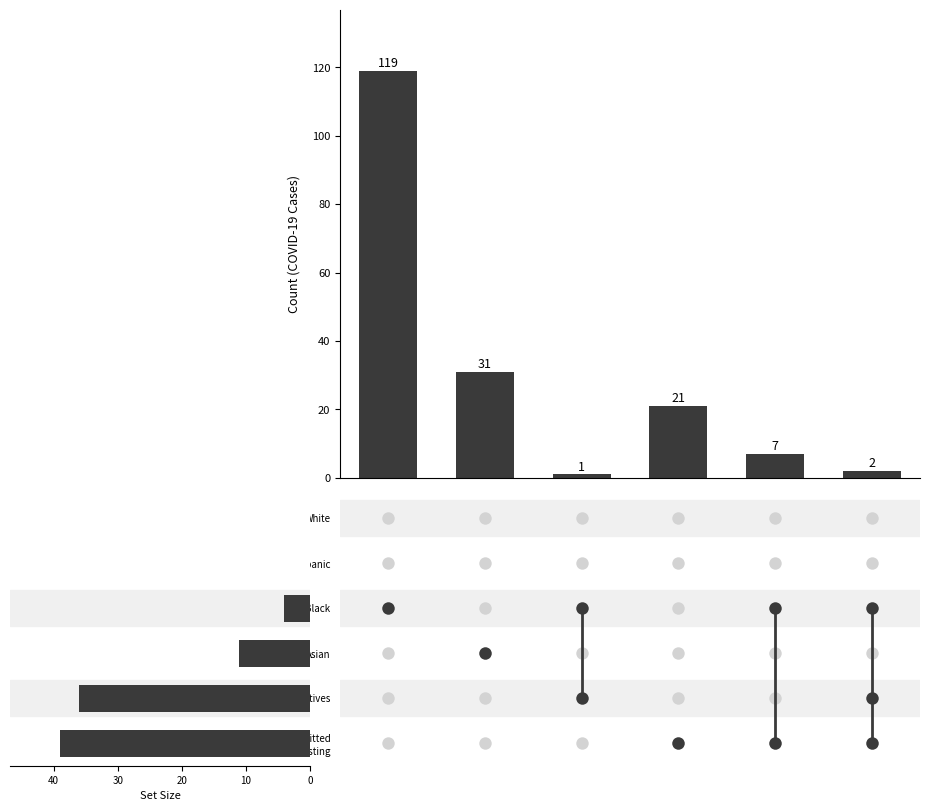

What is the ratio of the value at 5 to the value at 20?

2.0